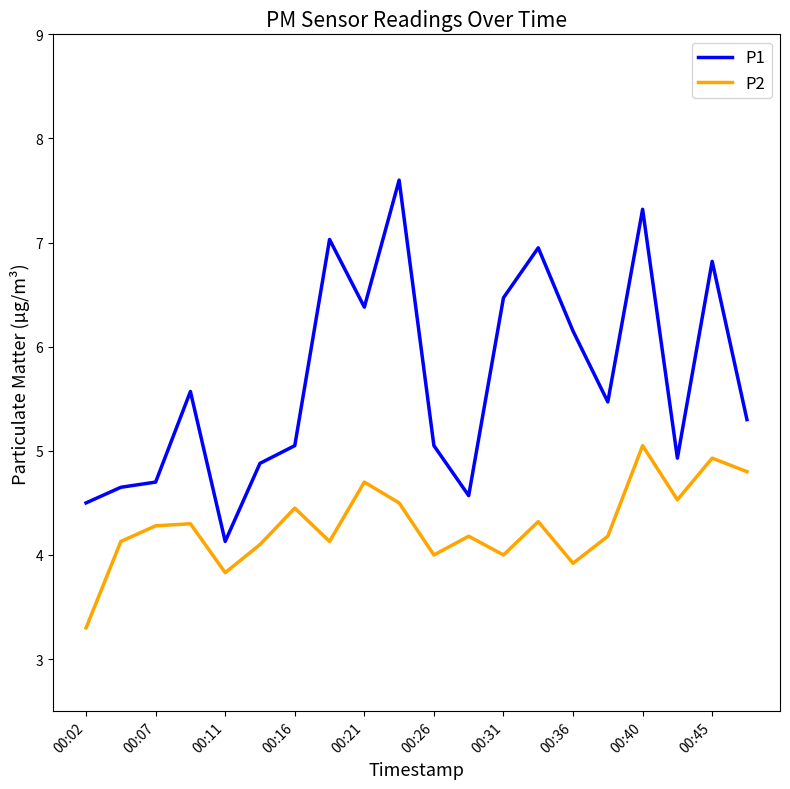

What is the difference between the maximum and minimum values in the P1 series?

3.5